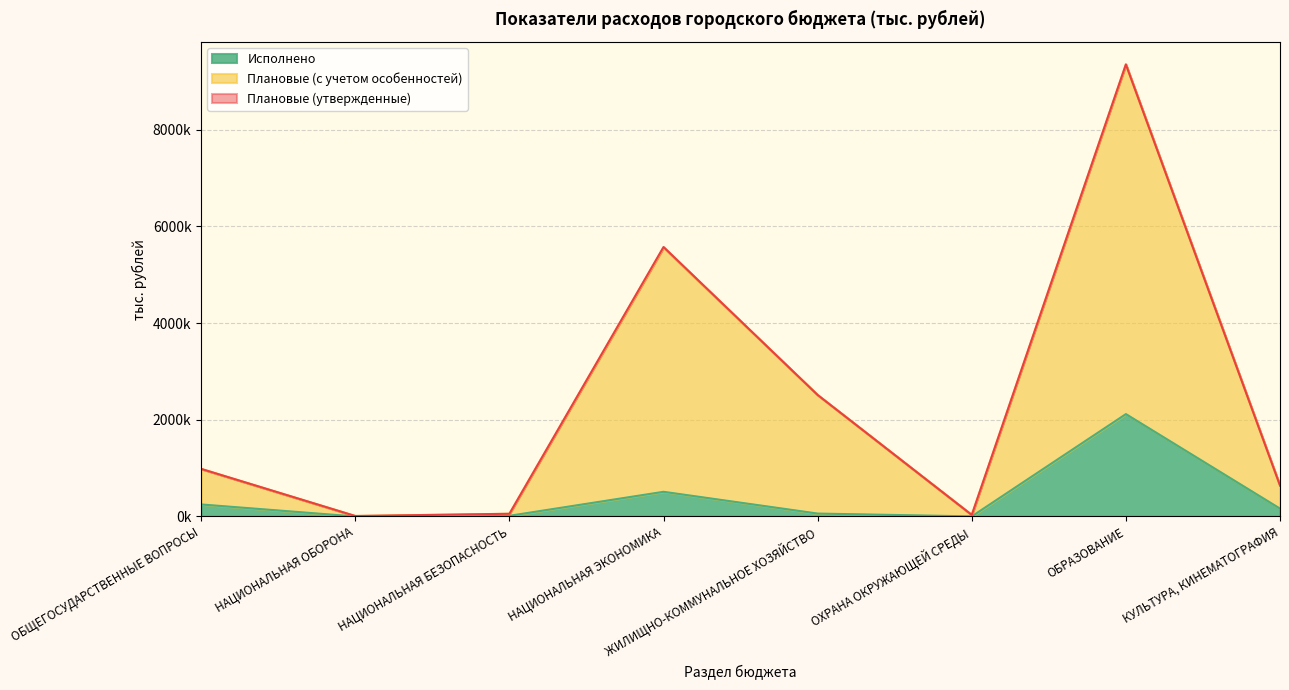

What is the difference between the second highest and minimum values in the Плановые (с учетом особенностей) series?

5551697.9